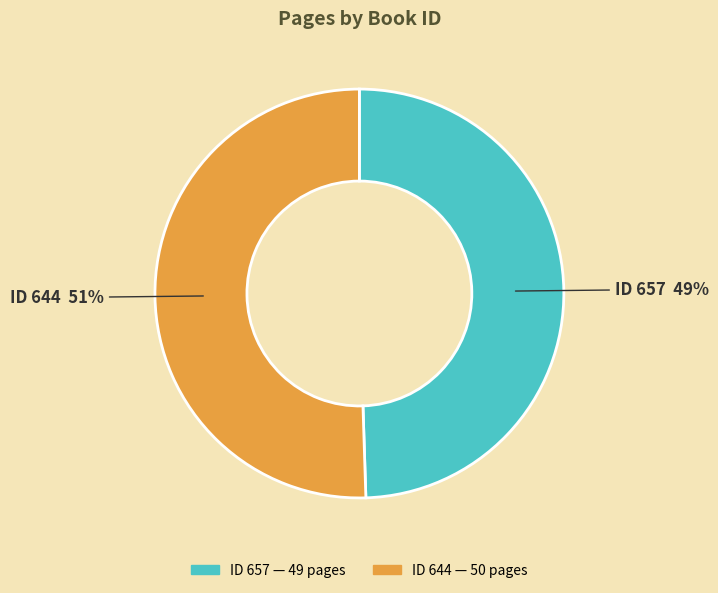

To the nearest percent, what is the average slice percentage?

50%